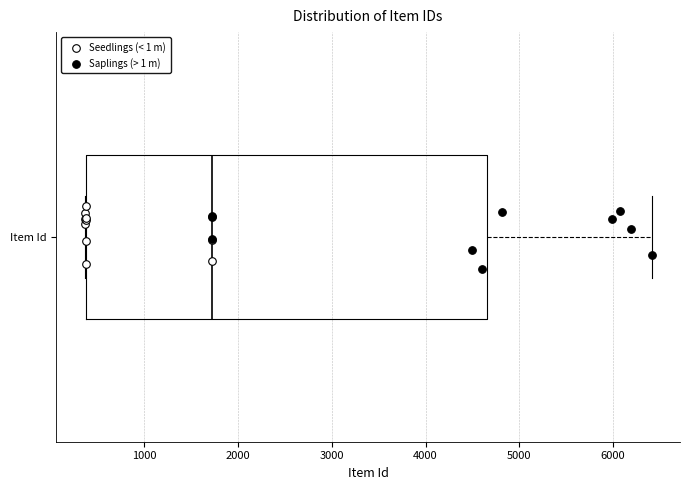

Transcribe this box plot: give where the median line is, the range the box spans, and where the two whiskers end, as read against the x-axis. The values are not printed on the chart, so give them approximately, as read against the axis.

median 1700, box 400 to 4700, whiskers 400 to 6400